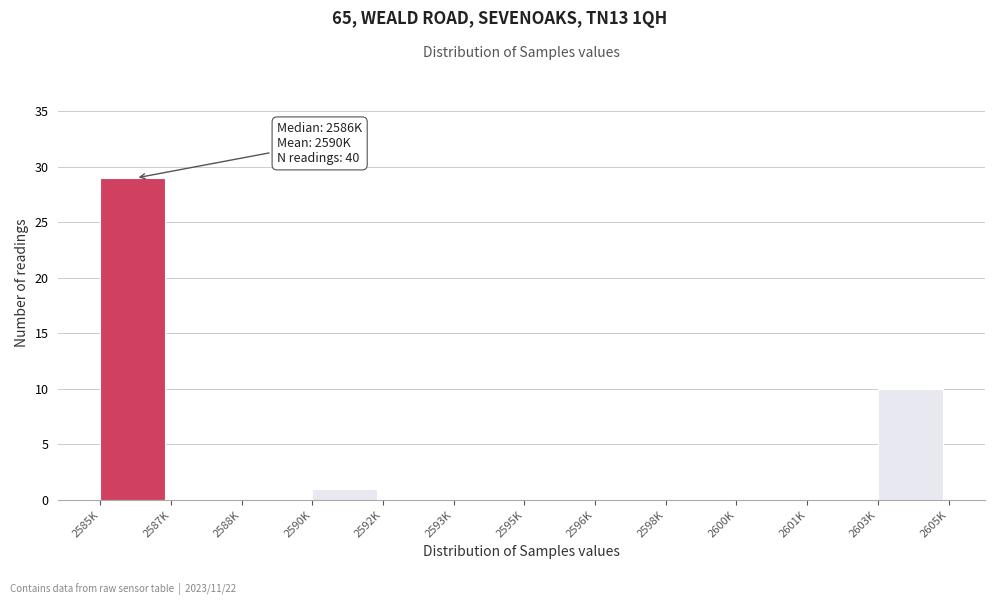

Reading left to right, transcribe all the data shown in this chart.

2585K=29	2587K=0	2588K=0	2590K=1	2592K=0	2593K=0	2595K=0	2596K=0	2598K=0	2600K=0	2601K=0	2603K=10